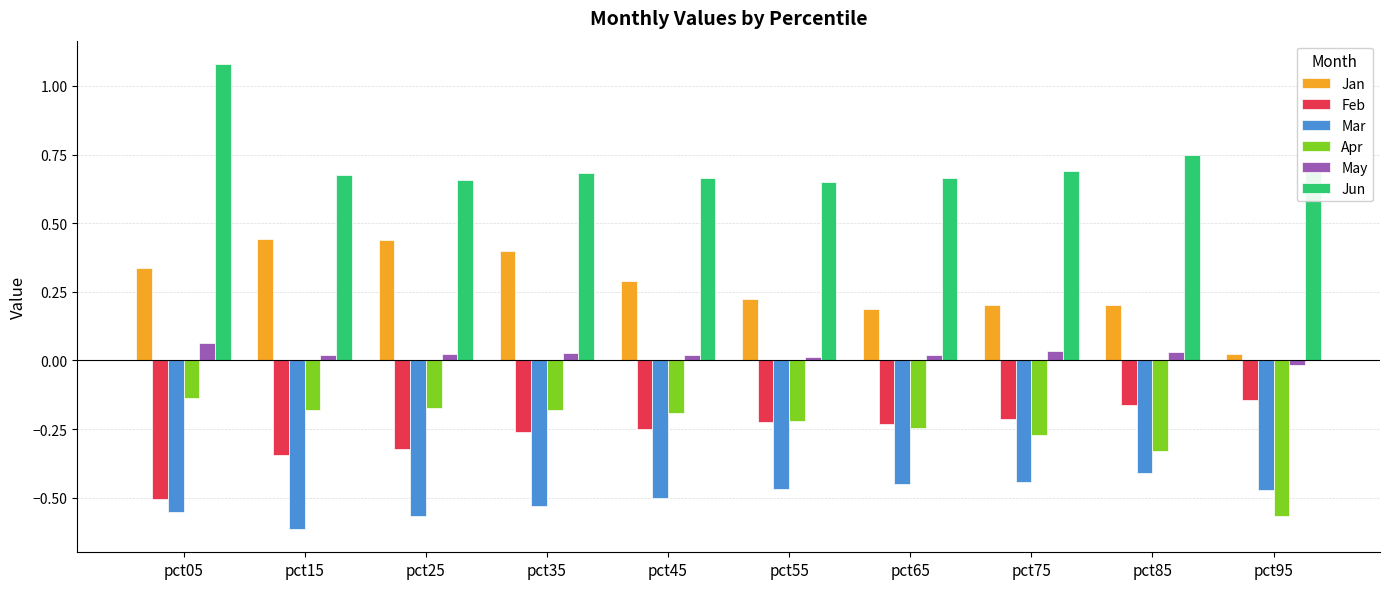

How many bars are there in each group?

6